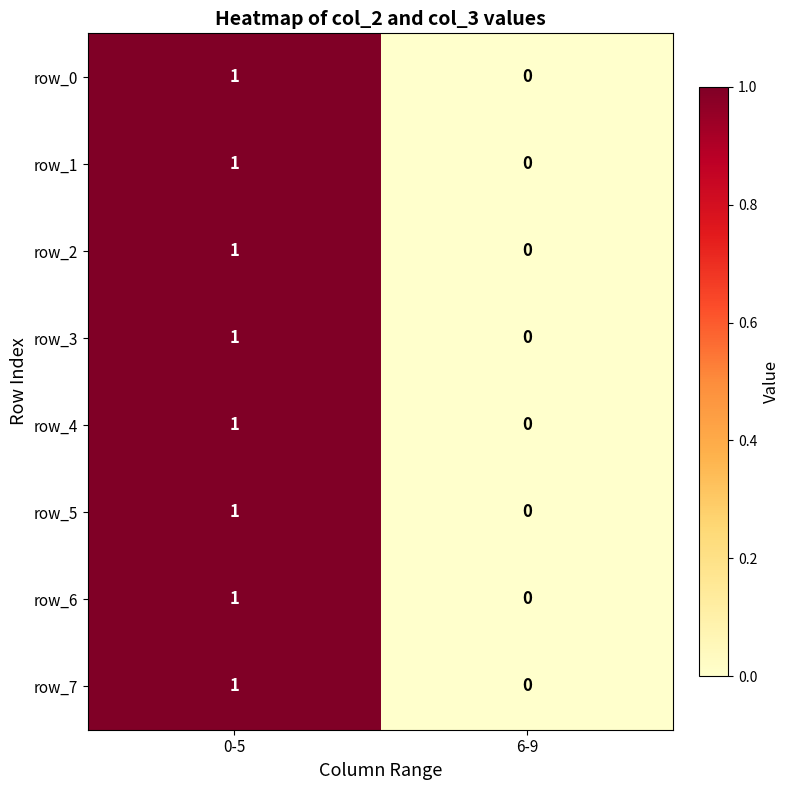

Reading left to right, transcribe all the data shown in this chart.

row_0: 0-5=1	6-9=0
row_1: 0-5=1	6-9=0
row_2: 0-5=1	6-9=0
row_3: 0-5=1	6-9=0
row_4: 0-5=1	6-9=0
row_5: 0-5=1	6-9=0
row_6: 0-5=1	6-9=0
row_7: 0-5=1	6-9=0